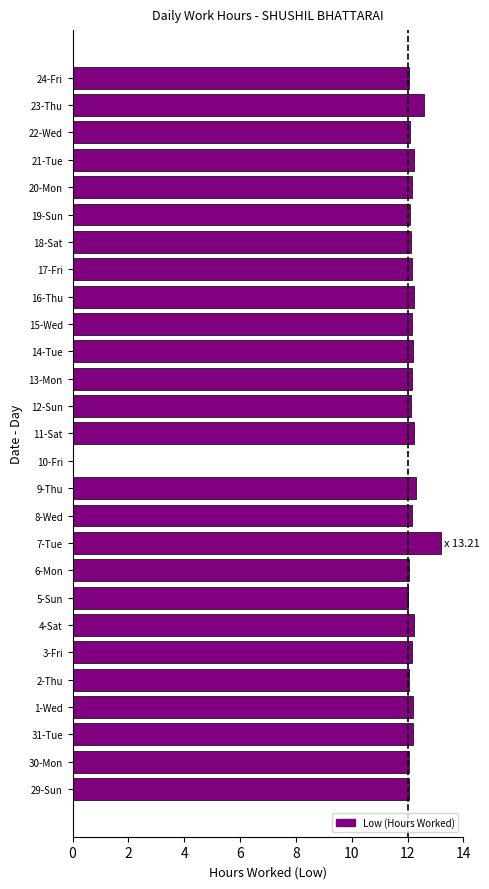

How many values are above zero?

26